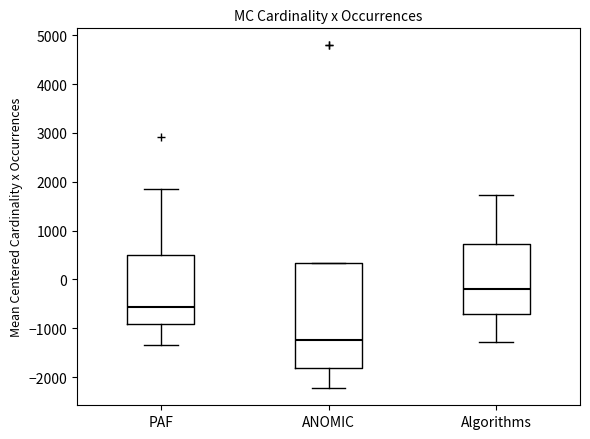

Which box's median line is the highest?

Algorithms